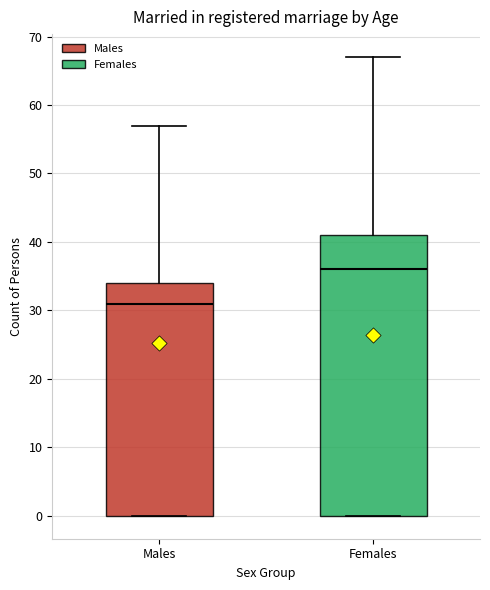

Reading left to right, read every box against the y-axis: the position of its median line, the range the box covers, and the ends of its whiskers. The values are not printed on the chart, so give them approximately, as read against the axis.

Males: median 31, box 0 to 34, whiskers 0 to 57
Females: median 36, box 0 to 41, whiskers 0 to 67